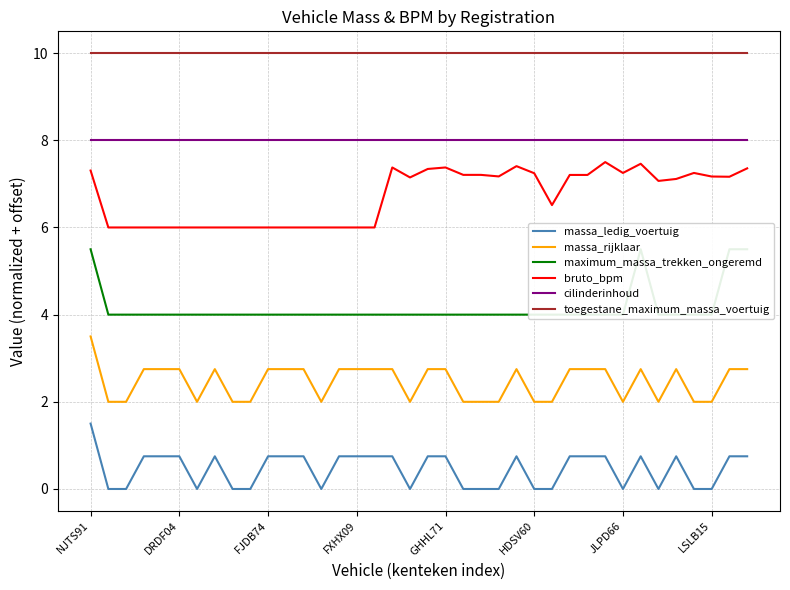

What is the difference between the maximum and second lowest values in the massa_ledig_voertuig series?

1.5